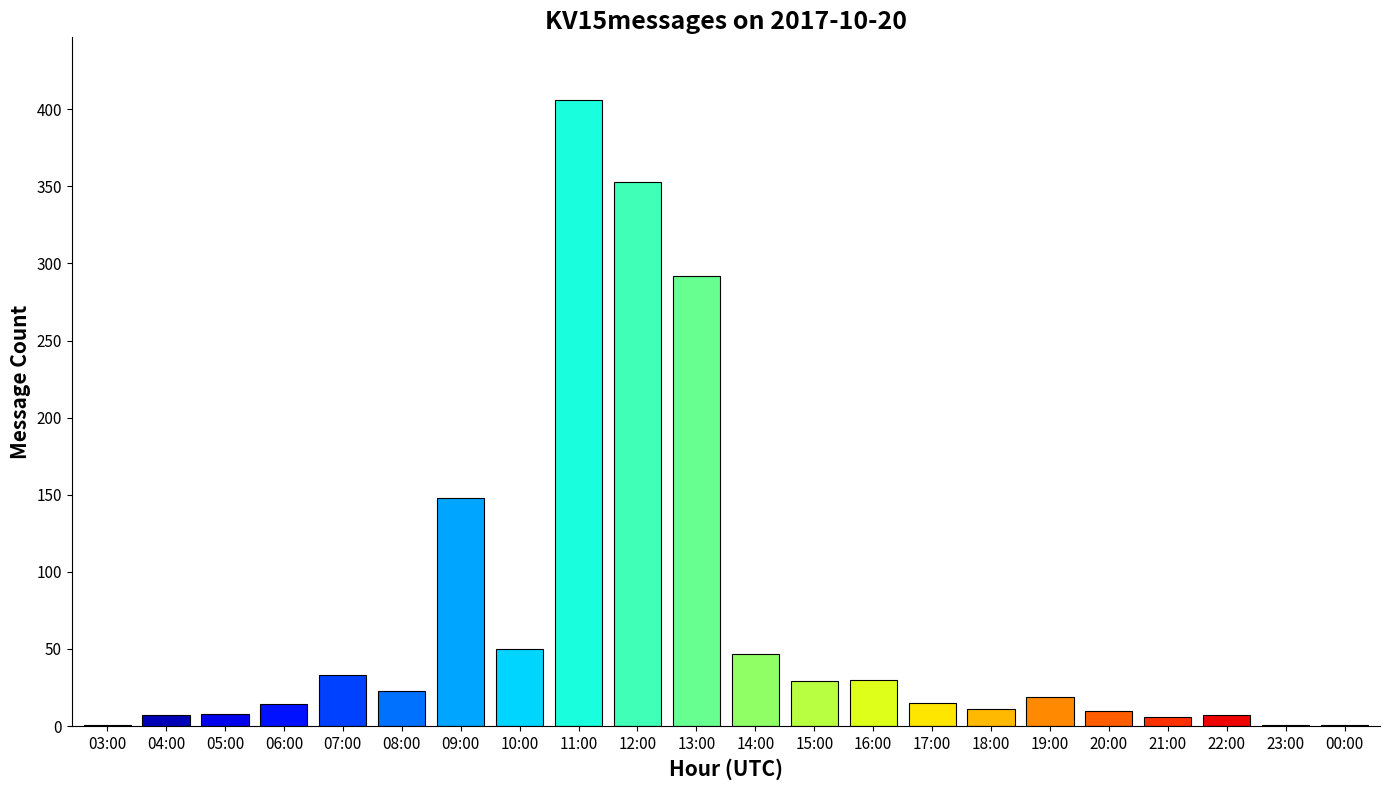

What is the greatest value displayed?

406